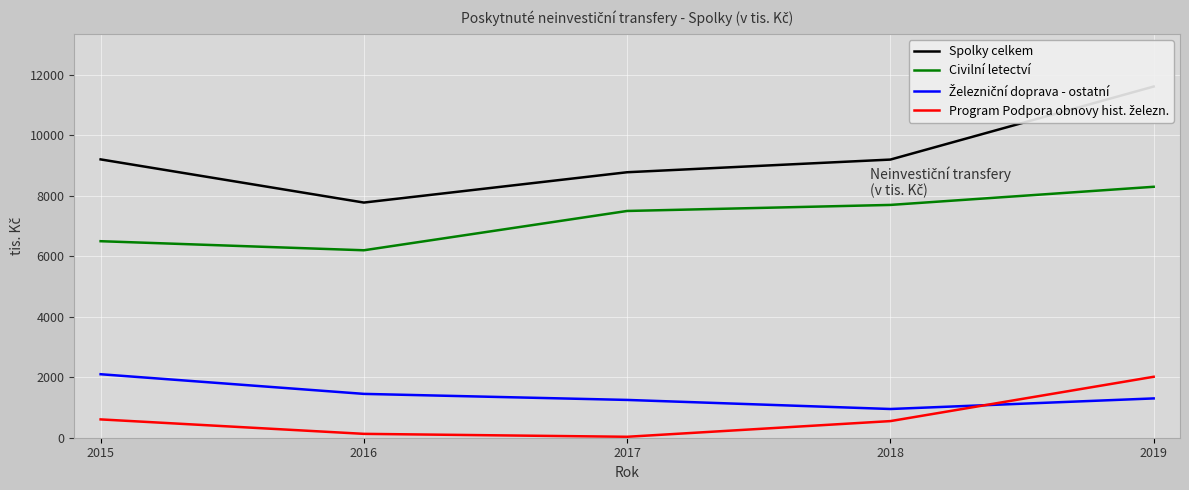

Where is the first local minimum for Železniční doprava - ostatní?

2018